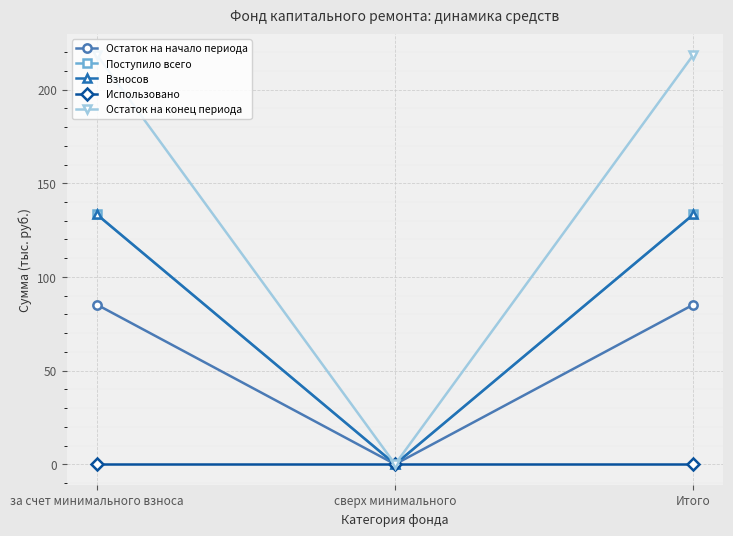

What is the value of the Взносов point at the 1st from the left?

133.4